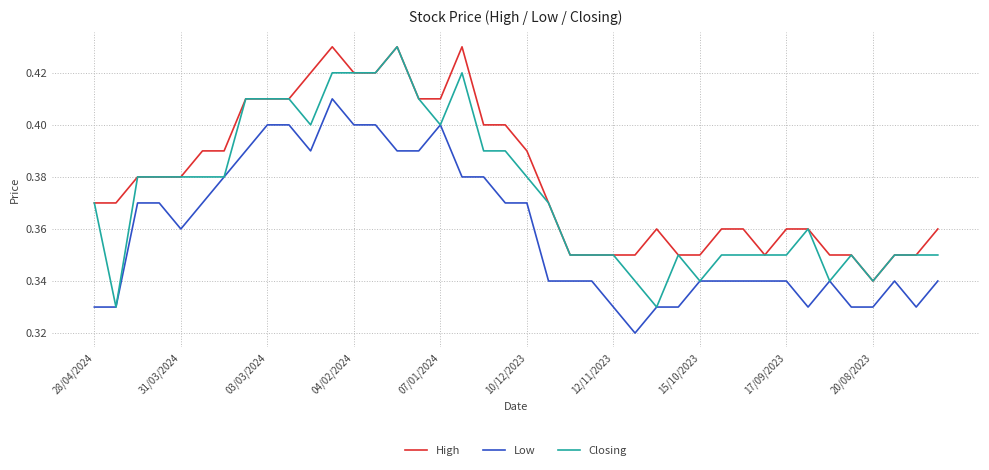

Which series has the largest range (max minus min)?

Closing